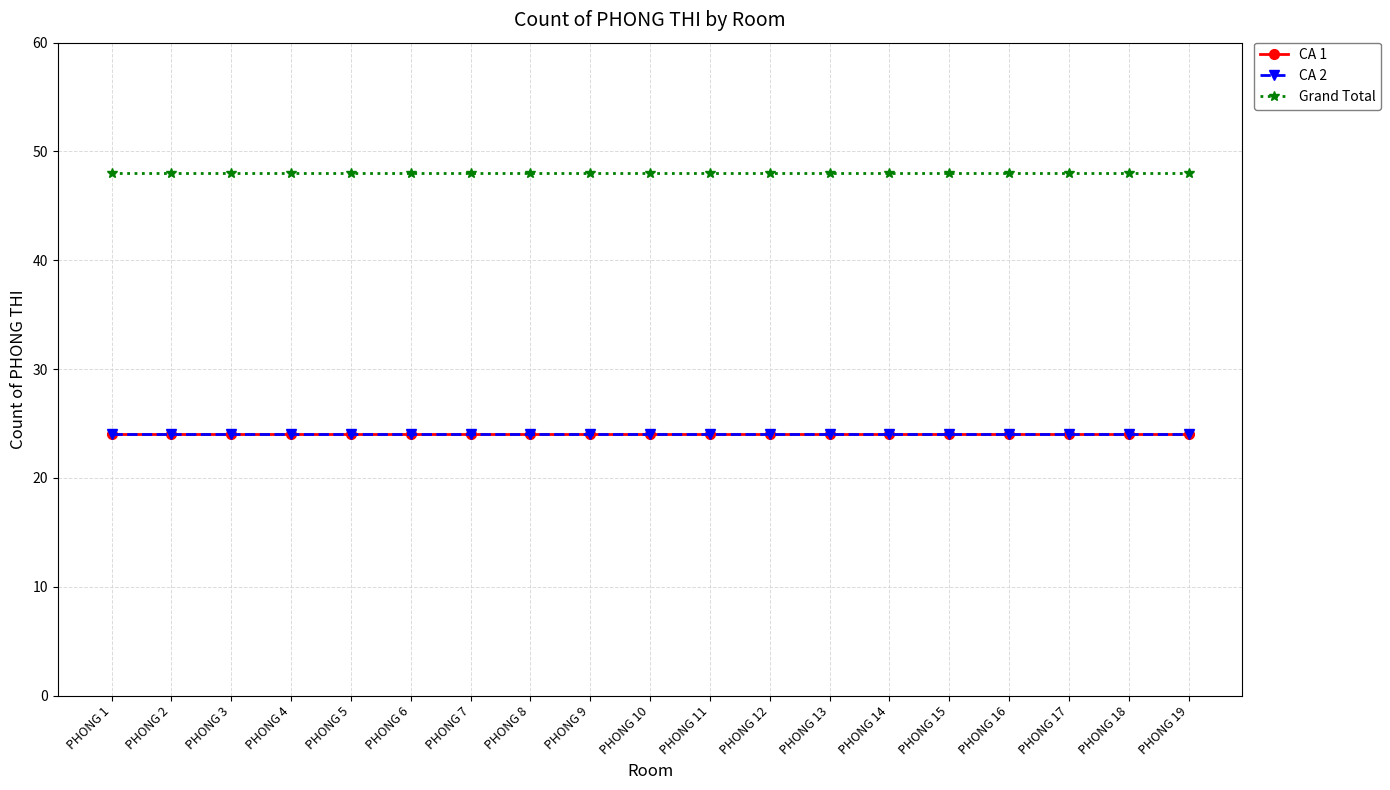

Which series has the widest spread of values?

CA 1